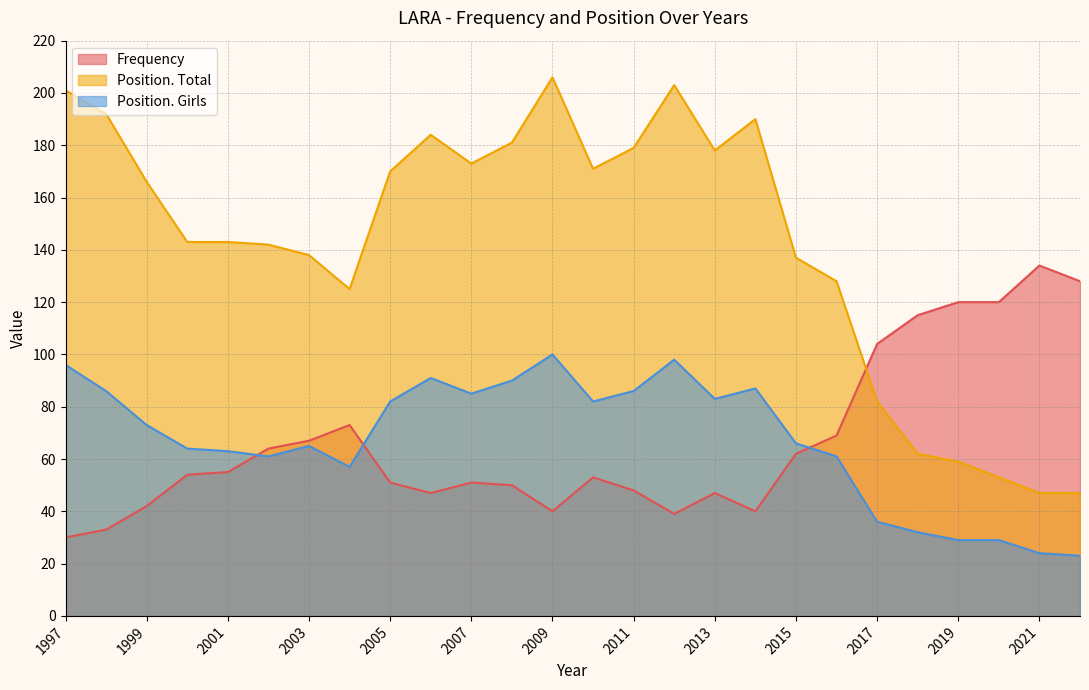

Which series has the largest total across all categories?

Position. Total